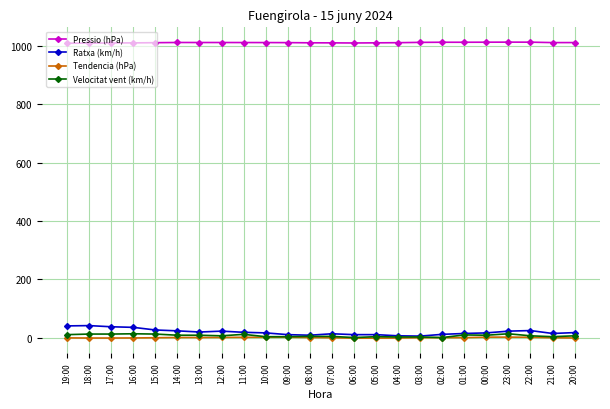

What is the sum of all Tendencia (hPa) values?

-7.9